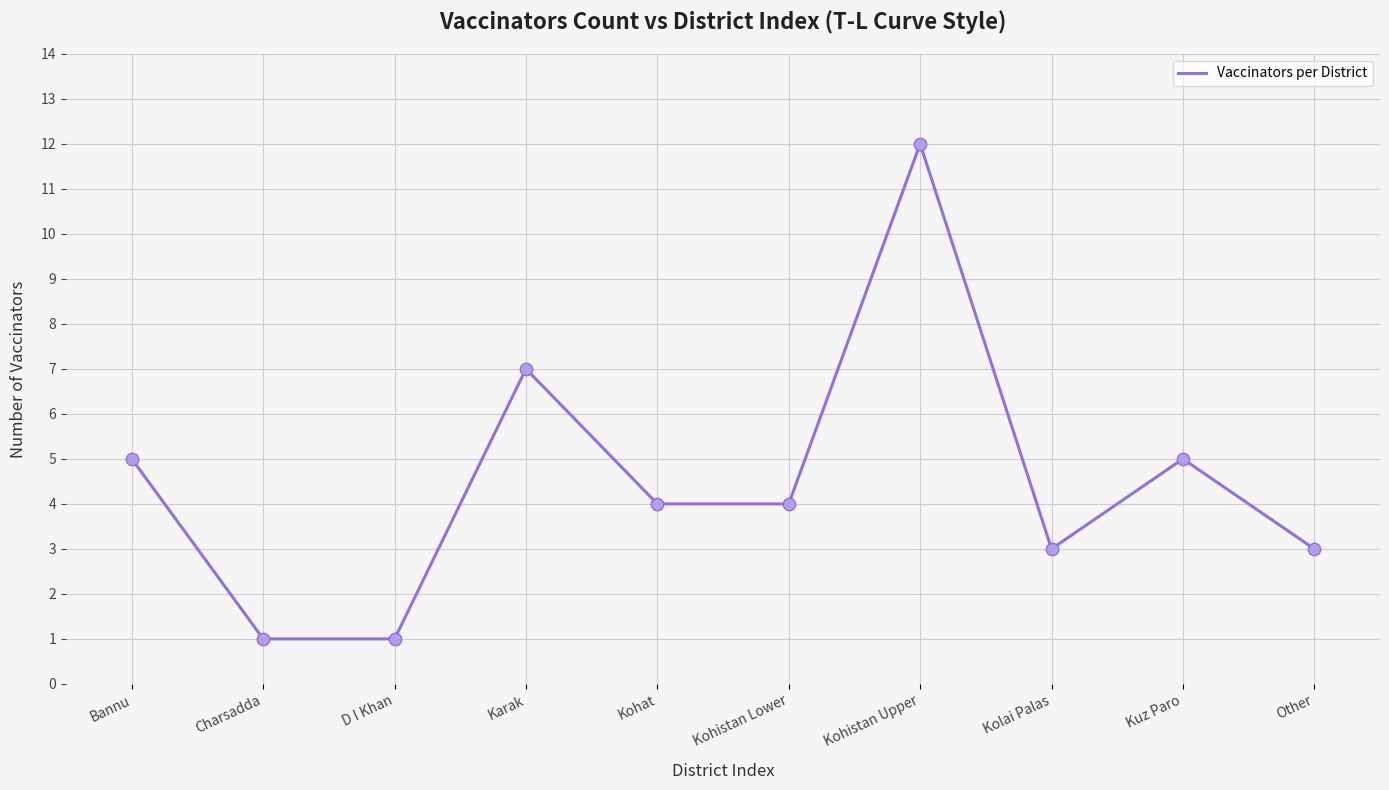

Which has a higher value, Charsadda or Kuz Paro?

Kuz Paro